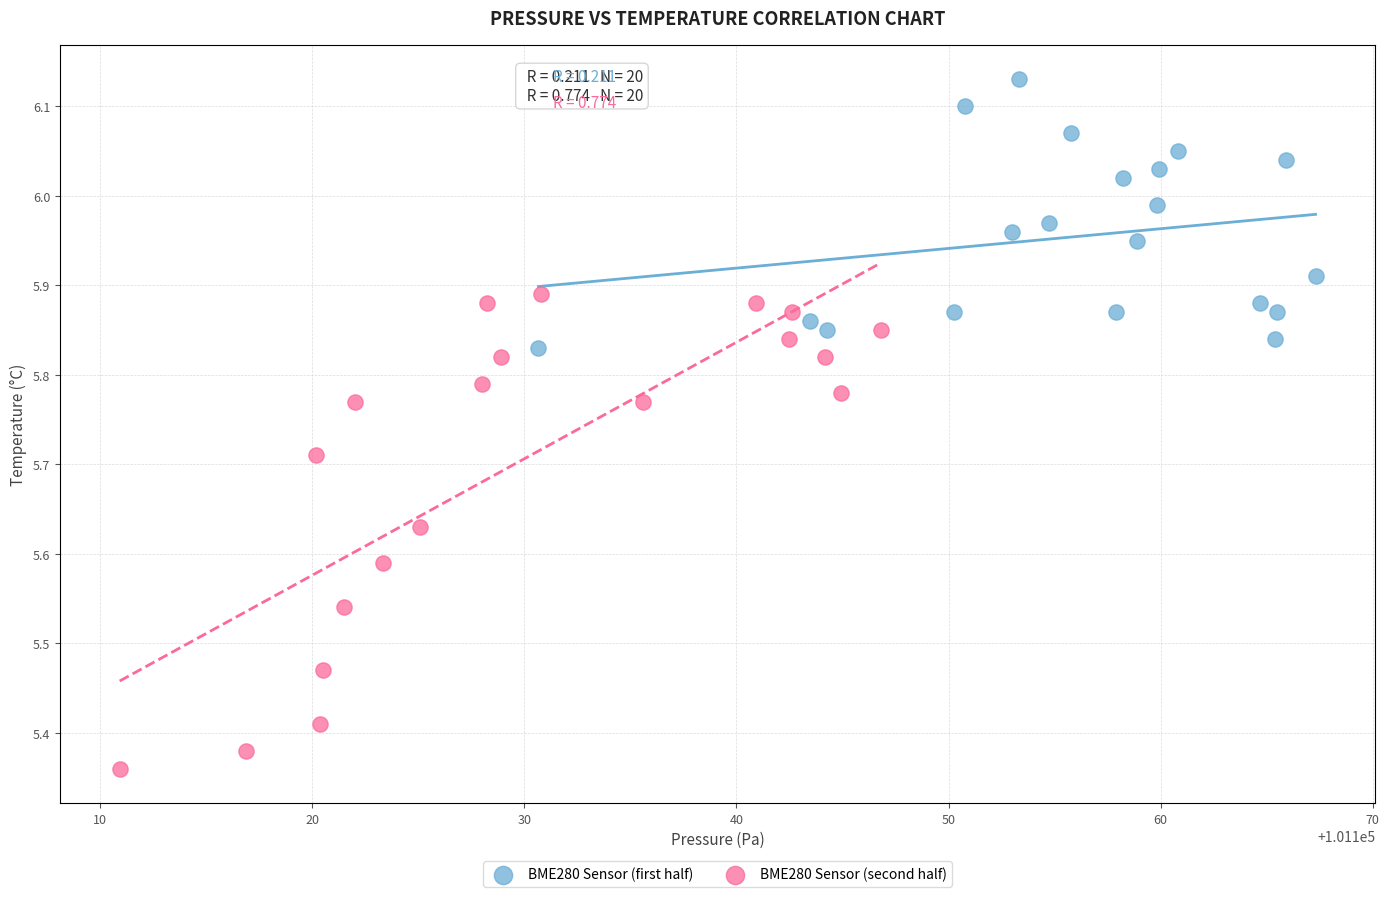

Which series reaches the maximum Y coordinate?

BME280 Sensor (first half)